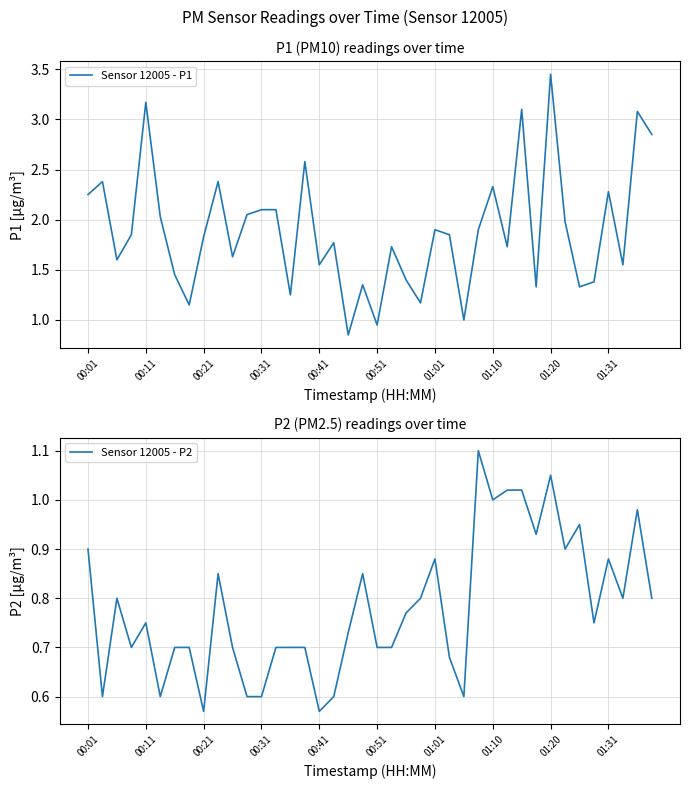

List the series in order of their peak value, lowest first.

Sensor 12005 - P2, Sensor 12005 - P1